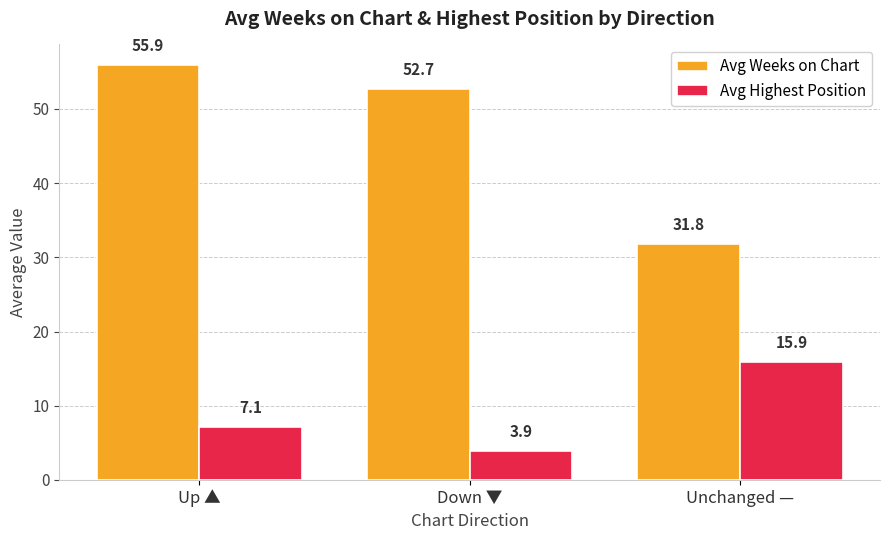

What is the difference between the highest and lowest values at Up ▲?

48.8